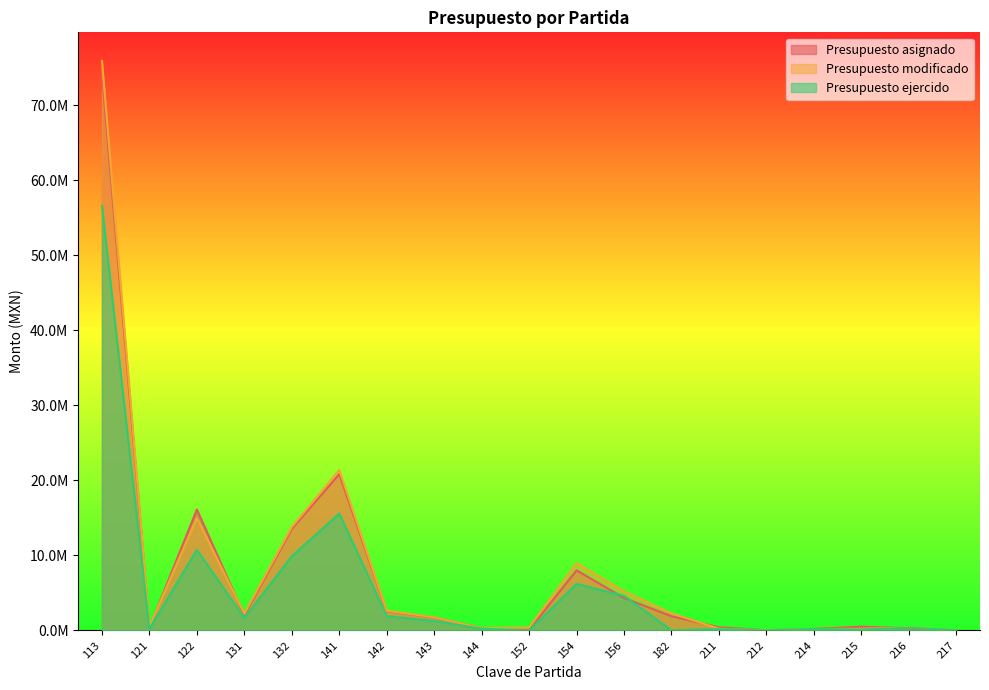

What is the difference between the second highest and minimum values in the Presupuesto asignado series?

20794607.5